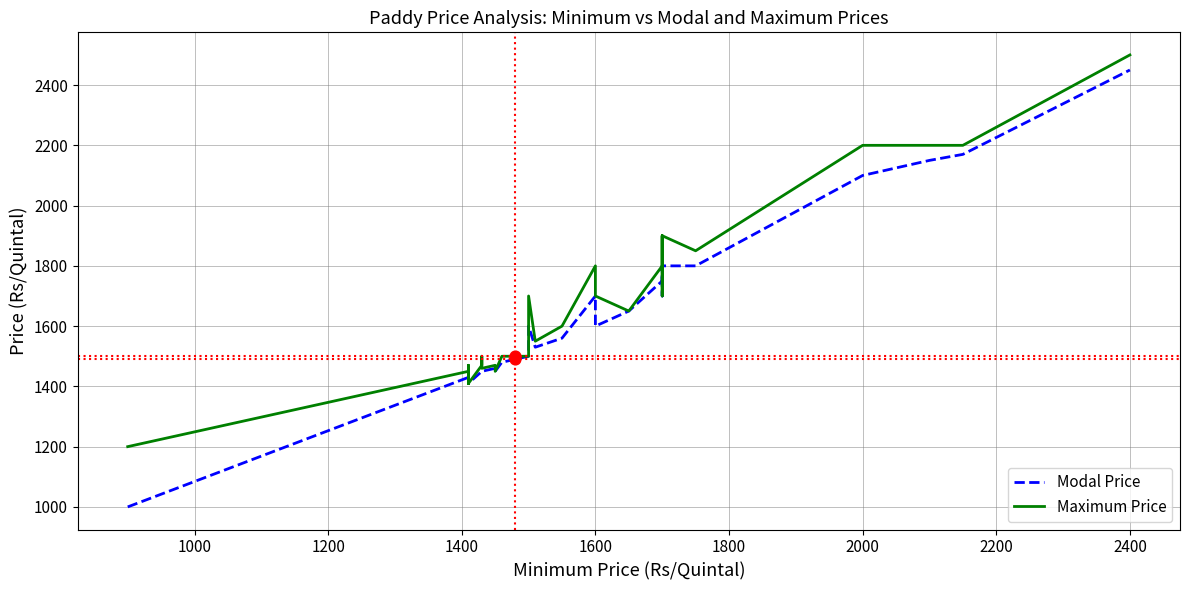

Which series has the largest total across all categories?

Maximum Price